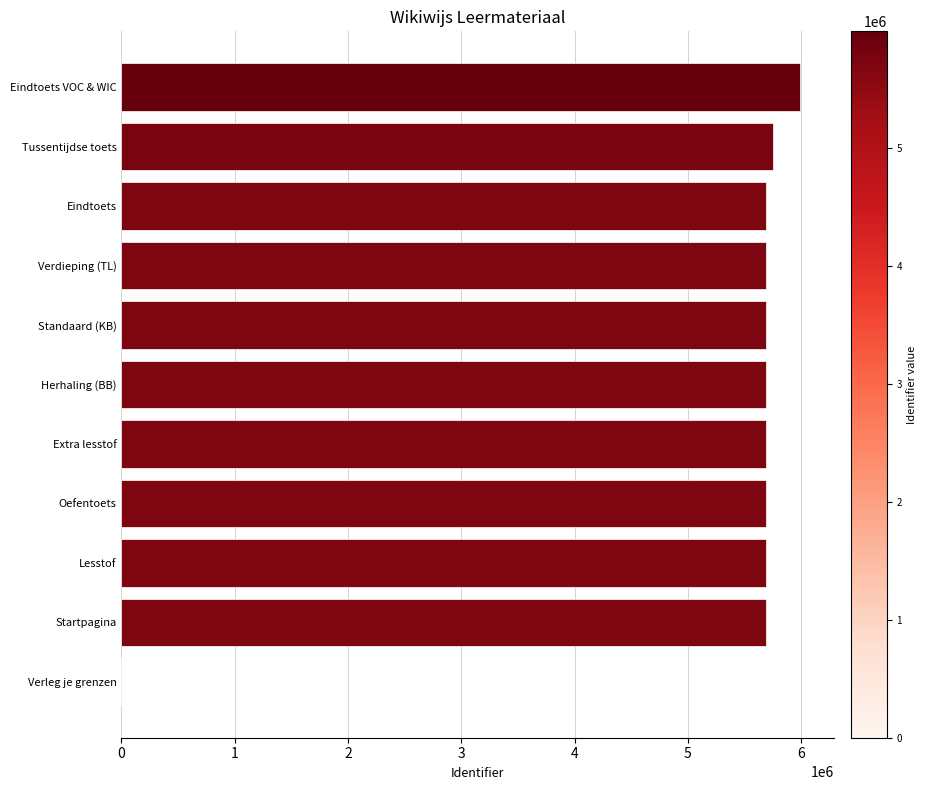

True or false: the data shows 8614442 at Lesstof.

False